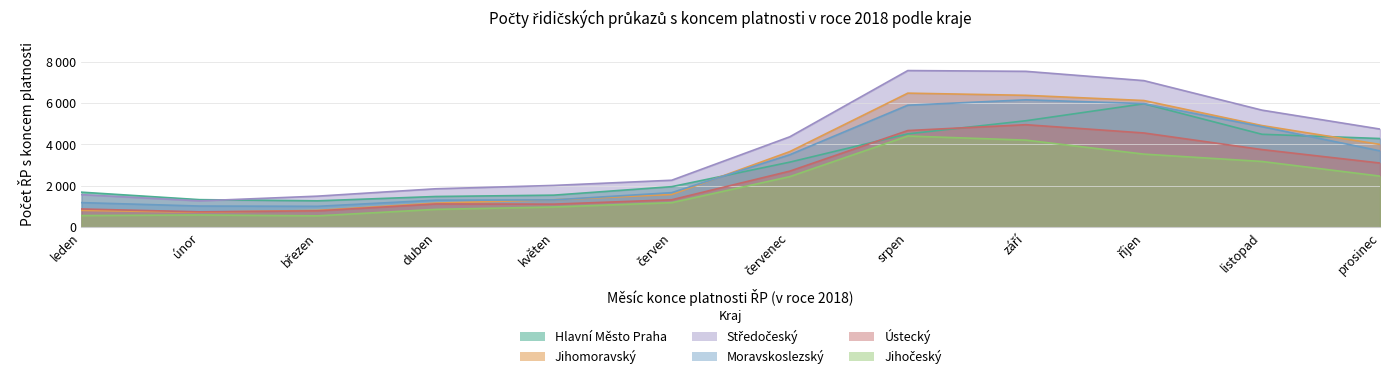

At which label does Jihočeský first exceed 2444?

srpen